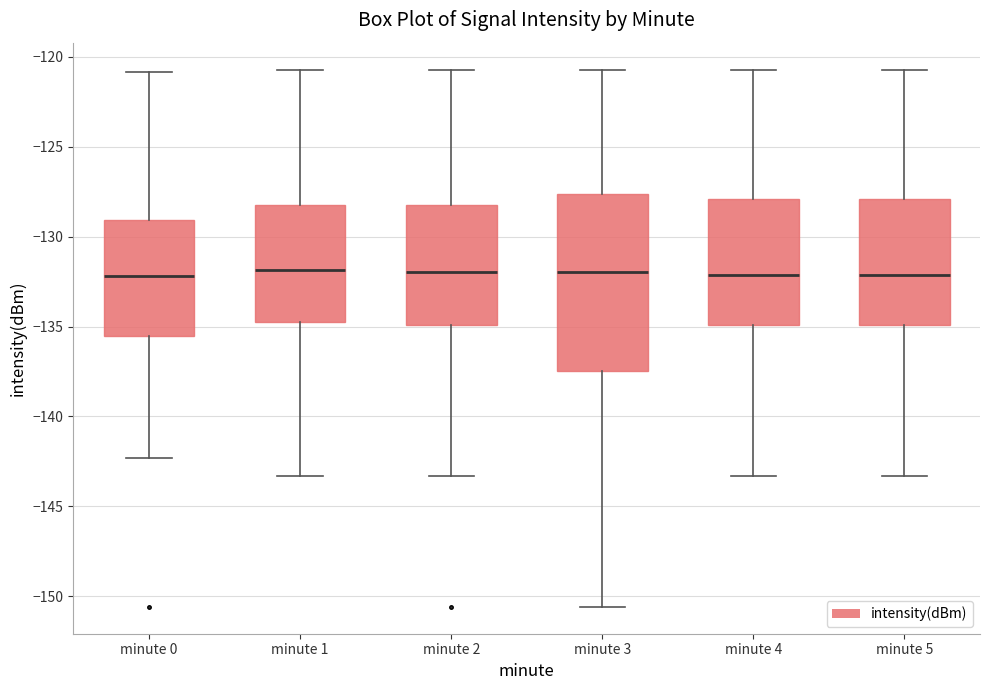

Comparing the boxes themselves (not the whiskers), which one is the tallest?

minute 3